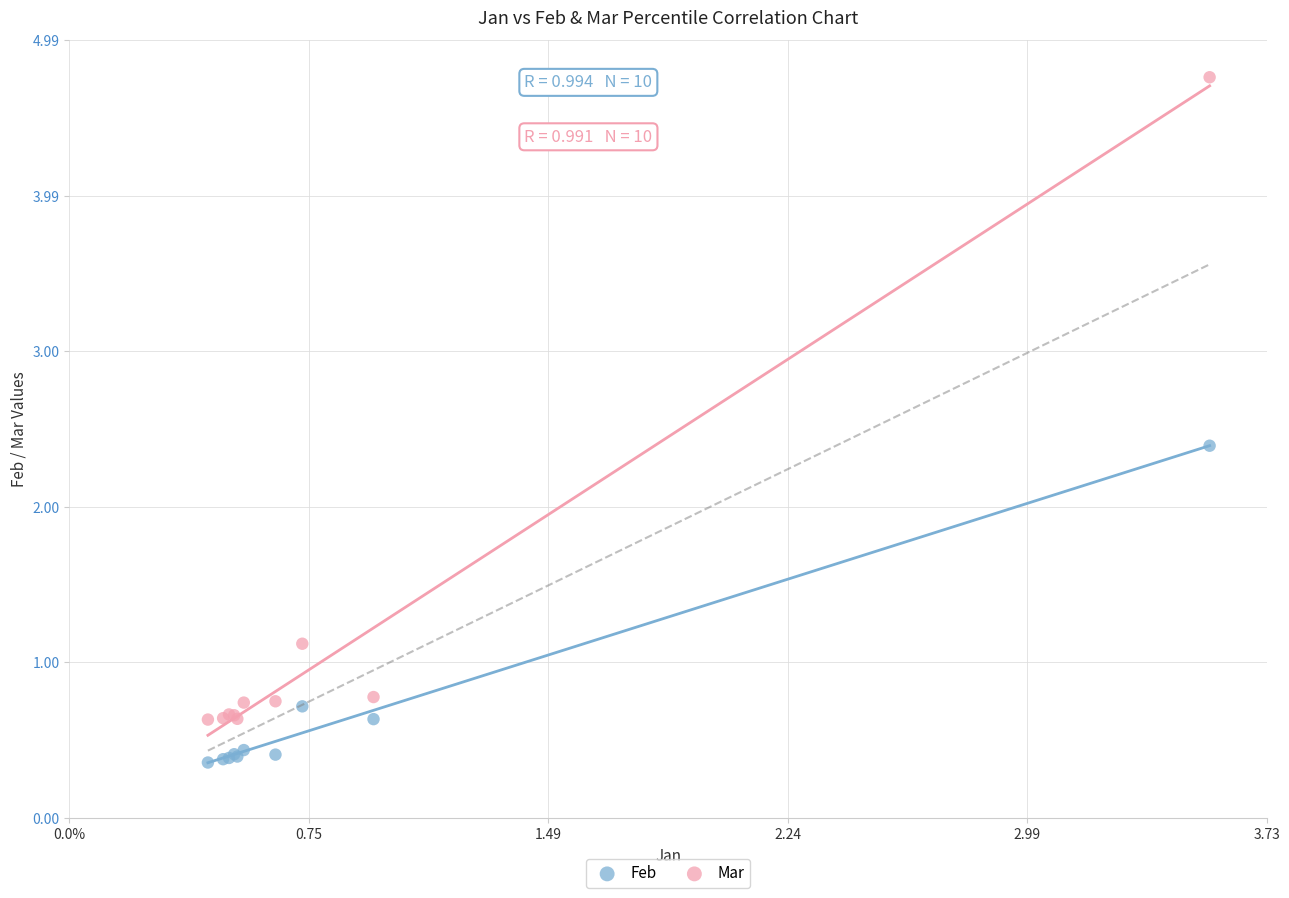

Across all series, what Y value is closest to 2?

2.4